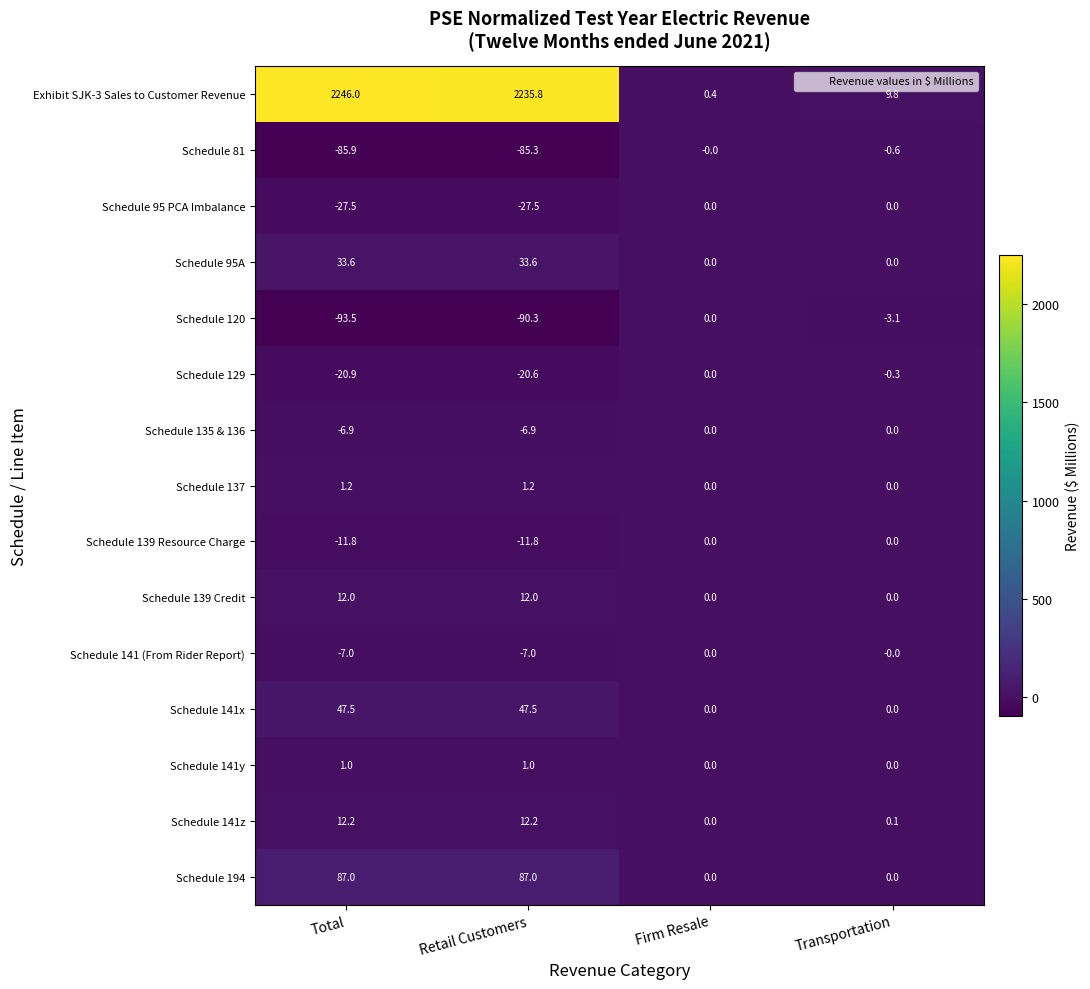

What is the difference between the maximum and second lowest values in the Schedule 141 (From Rider Report) series?

7.0